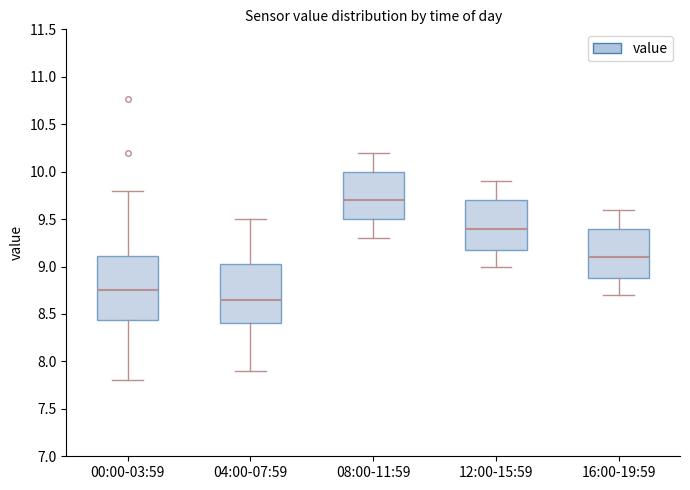

Where does the upper whisker of the box for 08:00-11:59 end on the y-axis? The values are not printed on the chart, so give them approximately, as read against the axis.

10.20